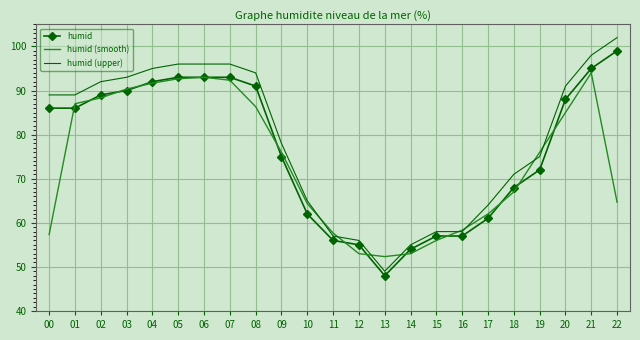

What is the minimum value shown in the chart?

48.0